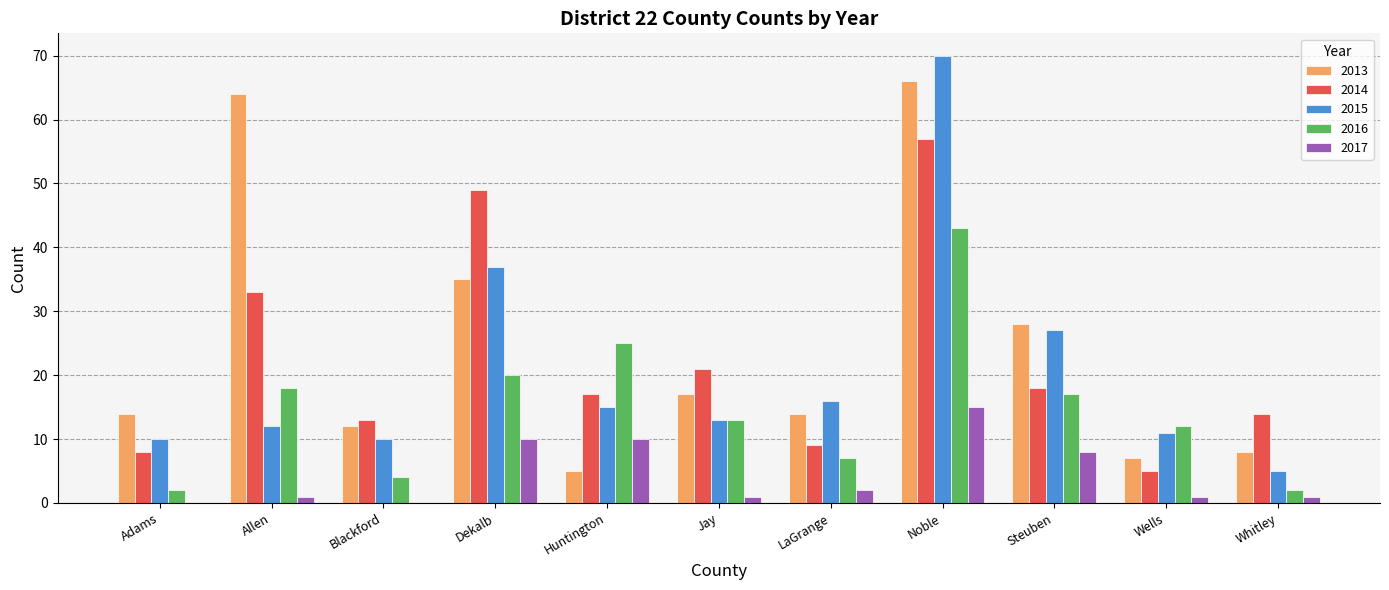

What is the highest value of the 2014 series?

57